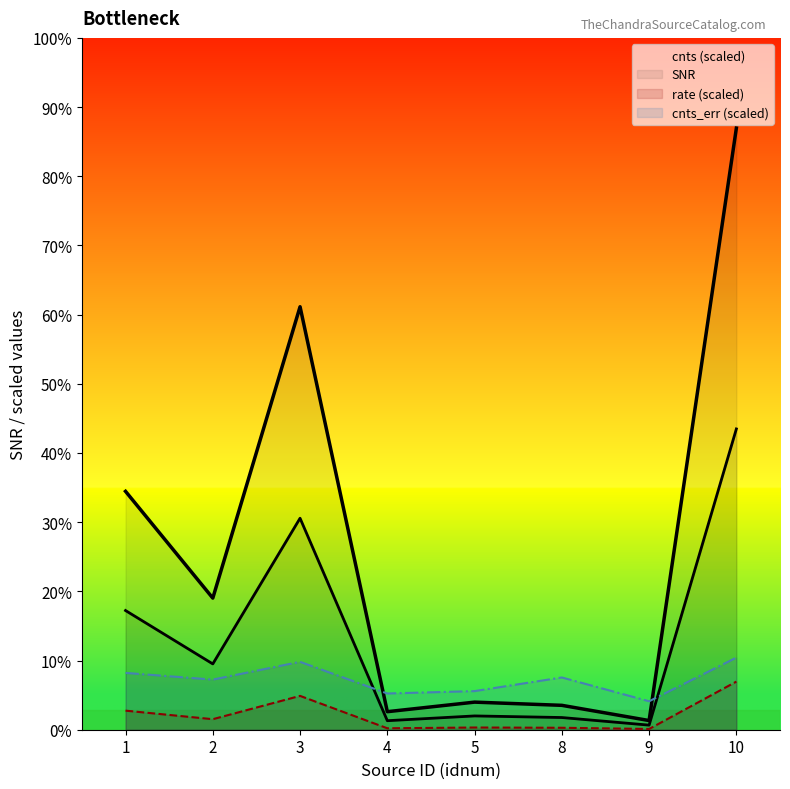

What is the value of the rate (scaled) point at the 6th from the left?

0.4